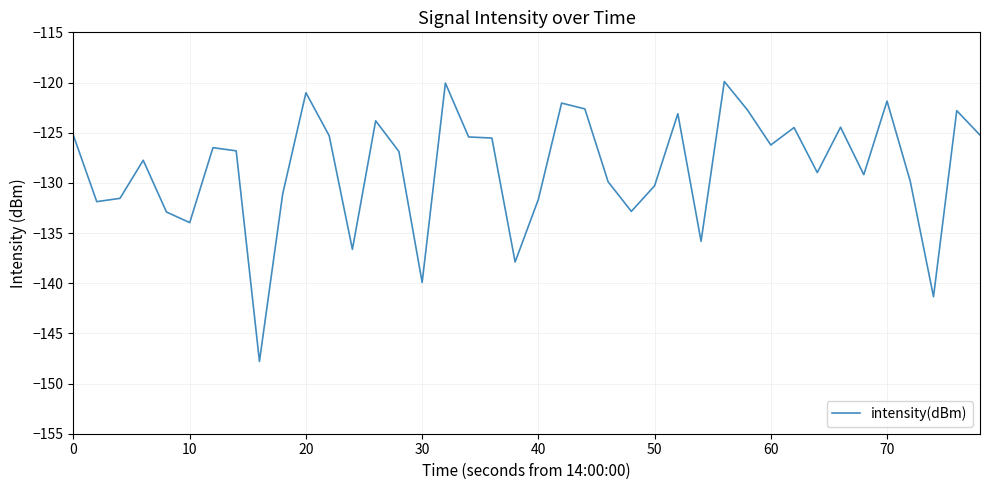

What is the minimum value shown in the chart?

-147.8